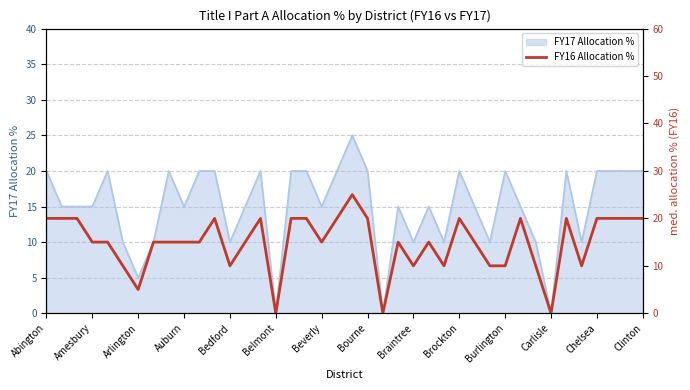

Count the number of values greater than 15.

17